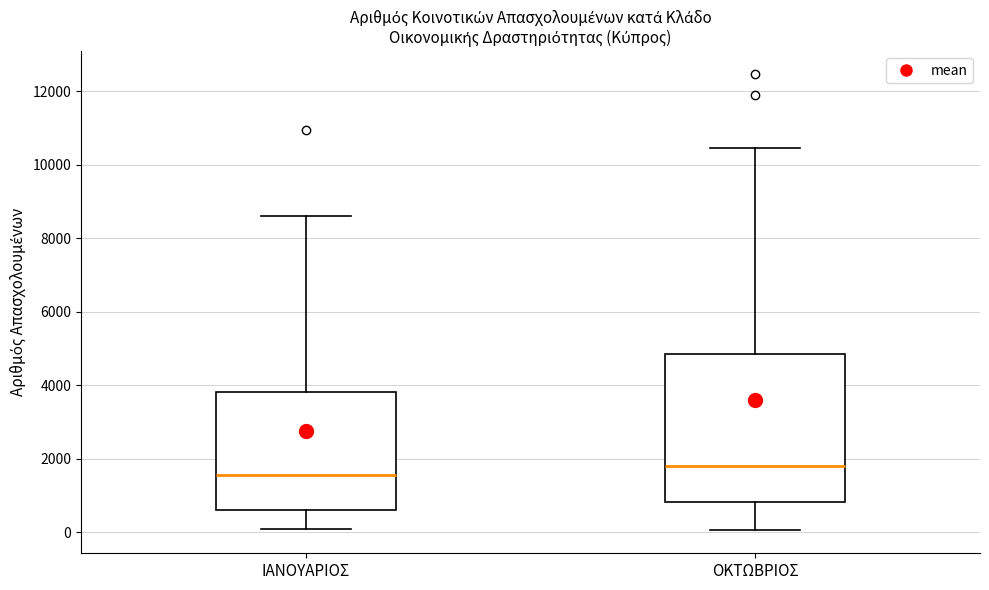

Reading left to right, transcribe this box plot: for each box, give where its median line is, the range the box spans, and where its two whiskers end, as read against the y-axis. The values are not printed on the chart, so give them approximately, as read against the axis.

ΙΑΝΟΥΑΡΙΟΣ: median 1600, box 600 to 3800, whiskers 0 to 8600
ΟΚΤΩΒΡΙΟΣ: median 1800, box 800 to 4800, whiskers 0 to 10400